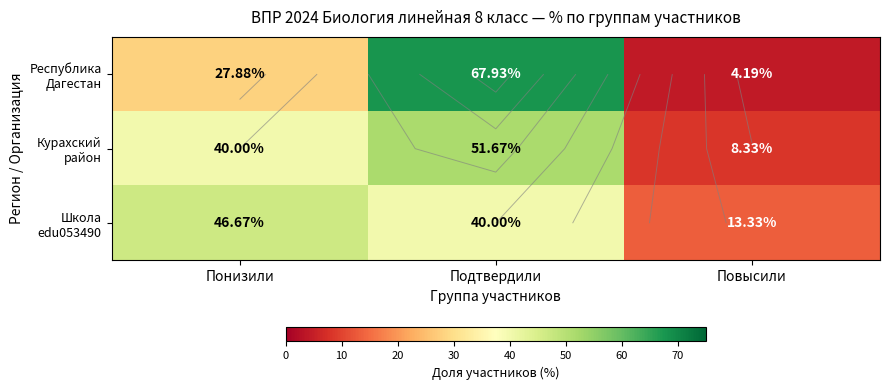

What is the total value across all series at Подтвердили?

159.6